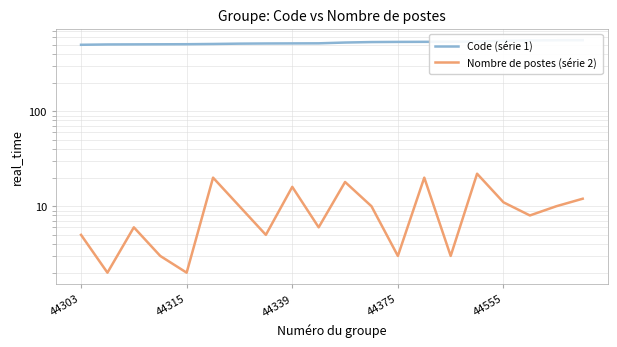

What is the label of the 18th point from the right?

44339